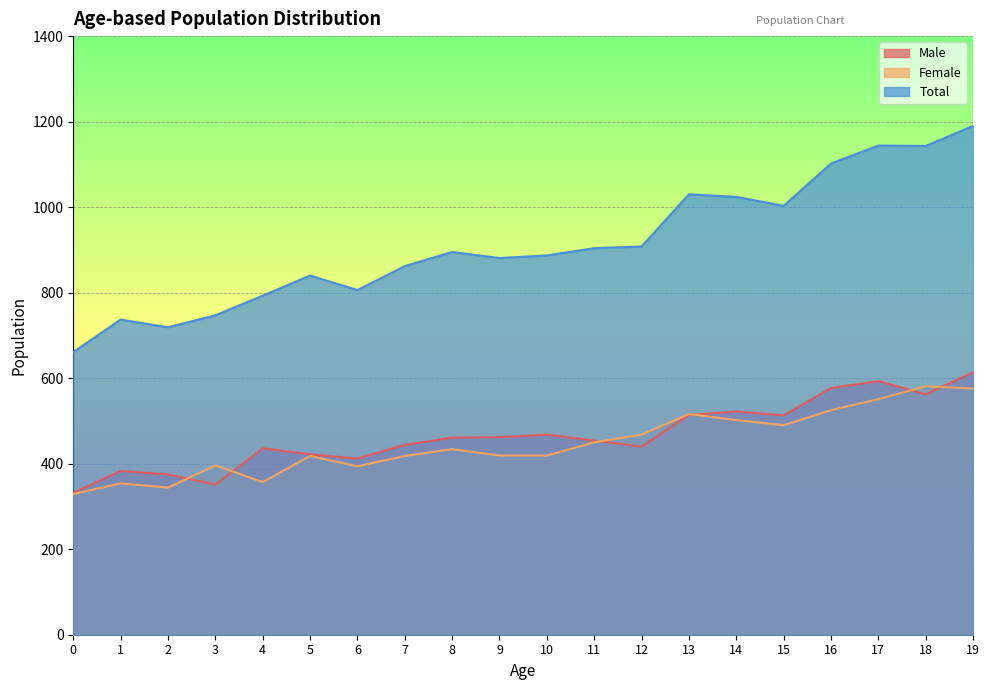

True or false: Total and Female intersect in this chart.

False